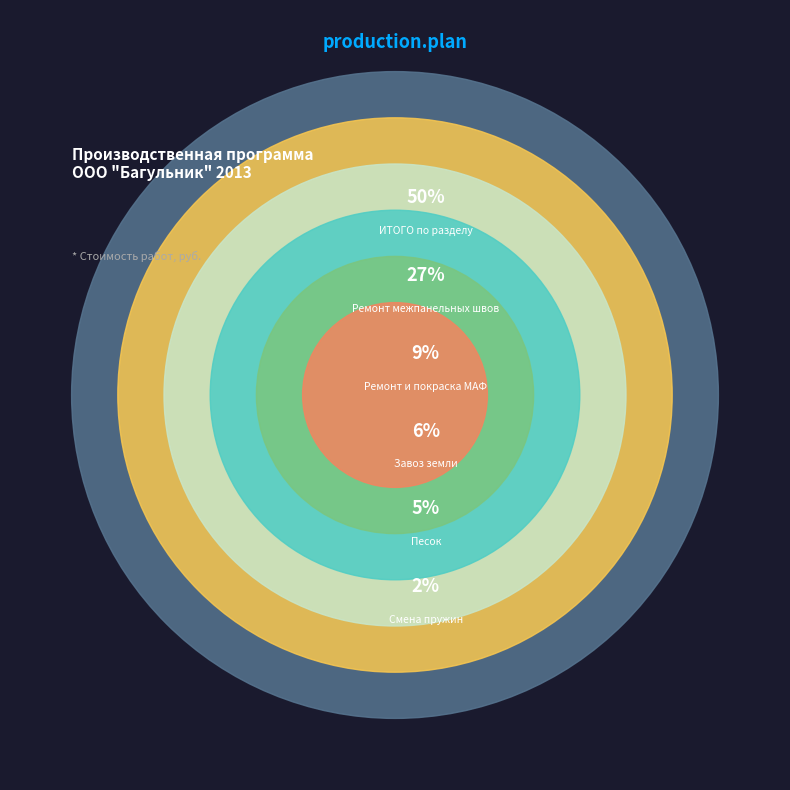

Does any single category account for the majority?

No